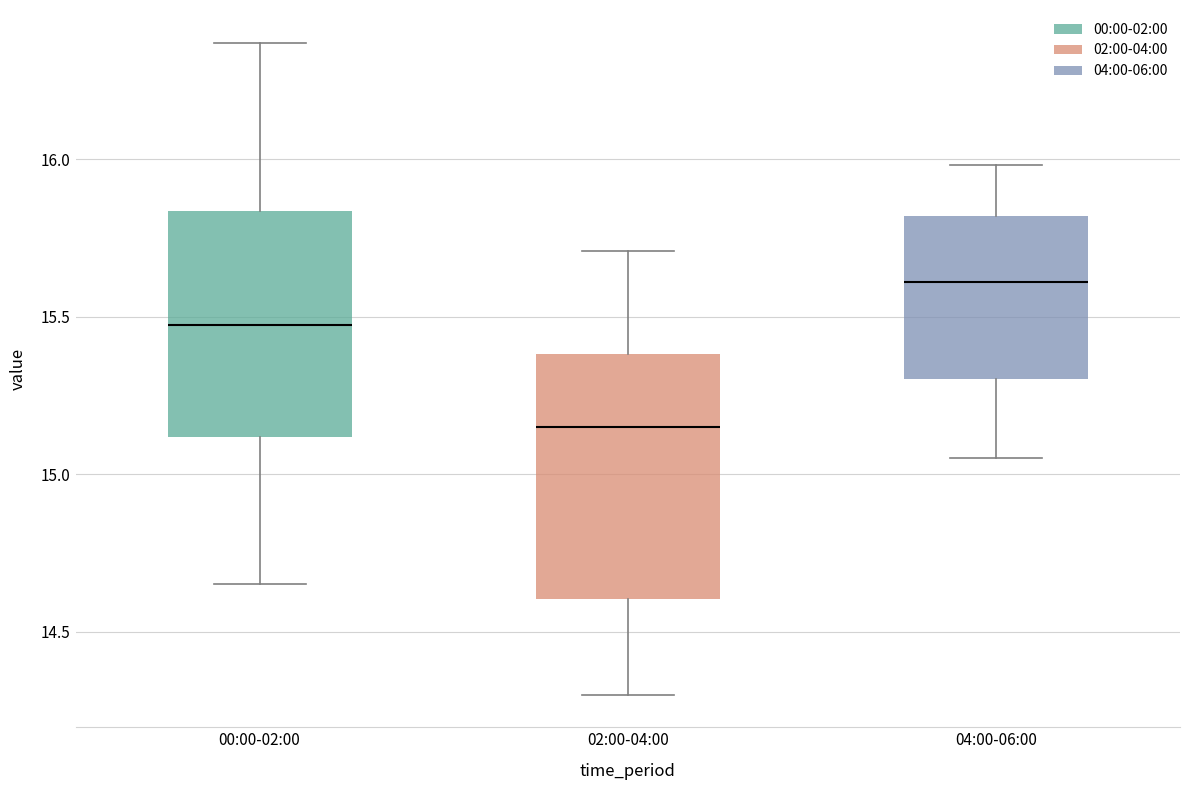

Which box has the highest median line?

04:00-06:00